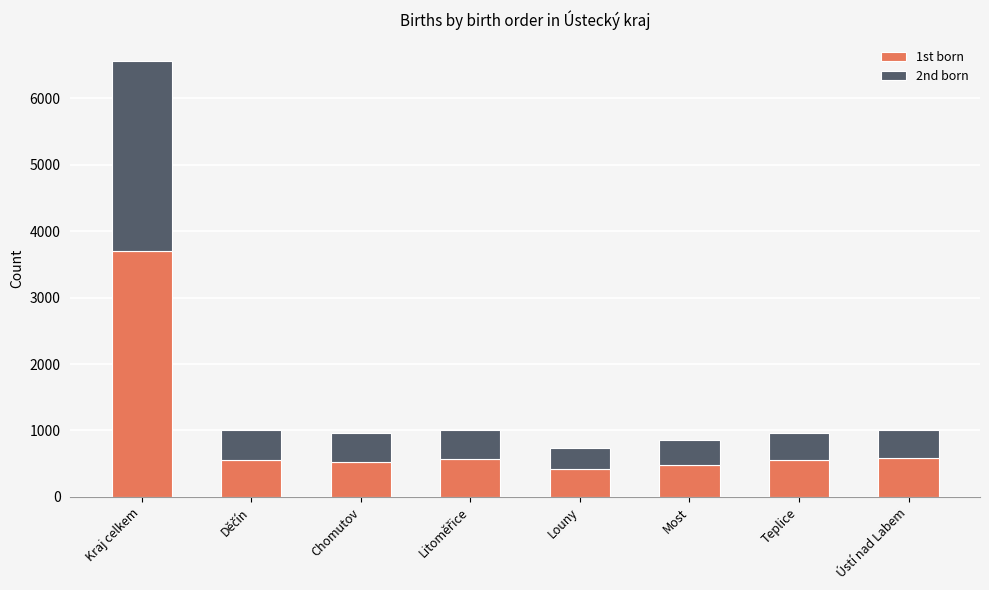

At which category is the sum across all series the highest?

Kraj celkem